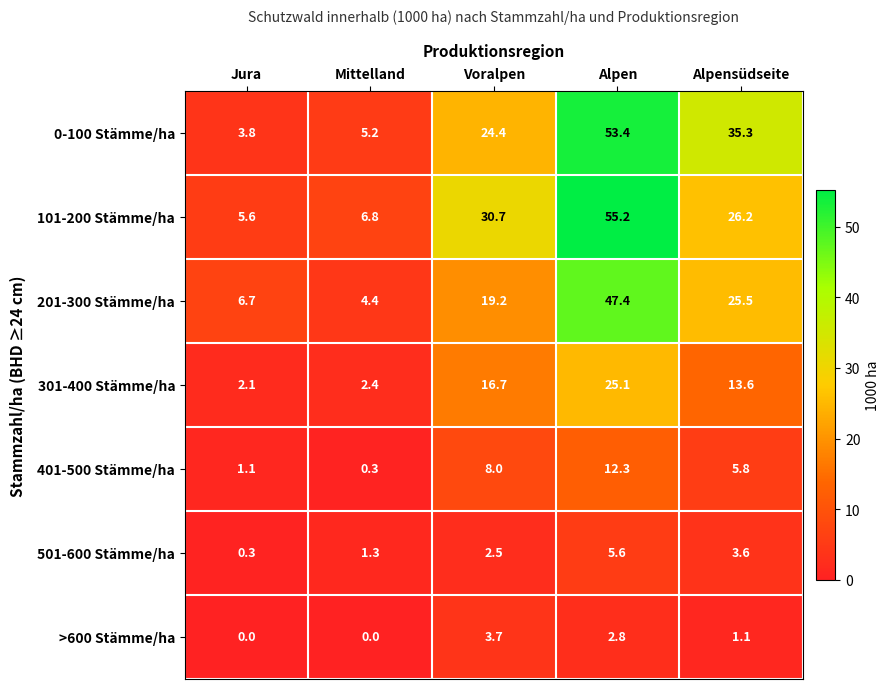

What is the difference between the second highest and minimum values in the >600 Stämme/ha series?

2.8